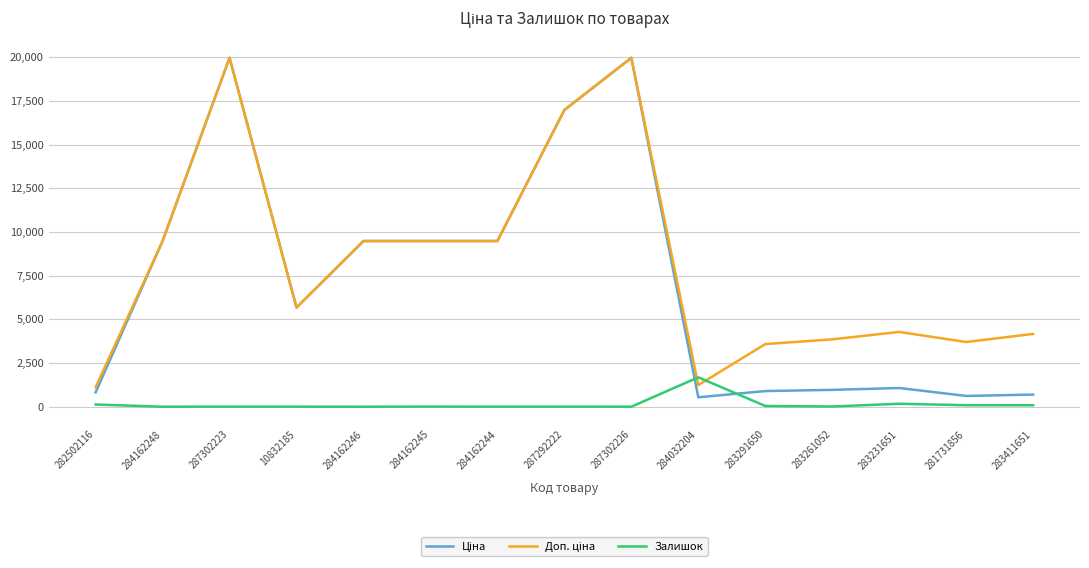

What is the maximum value shown in the chart?

19964.2